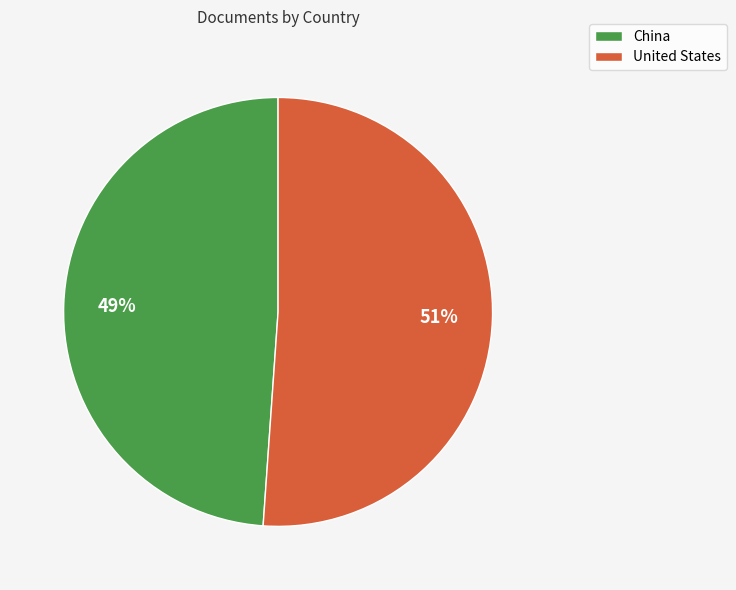

To the nearest percent, what is the combined percentage of United States and China?

100%